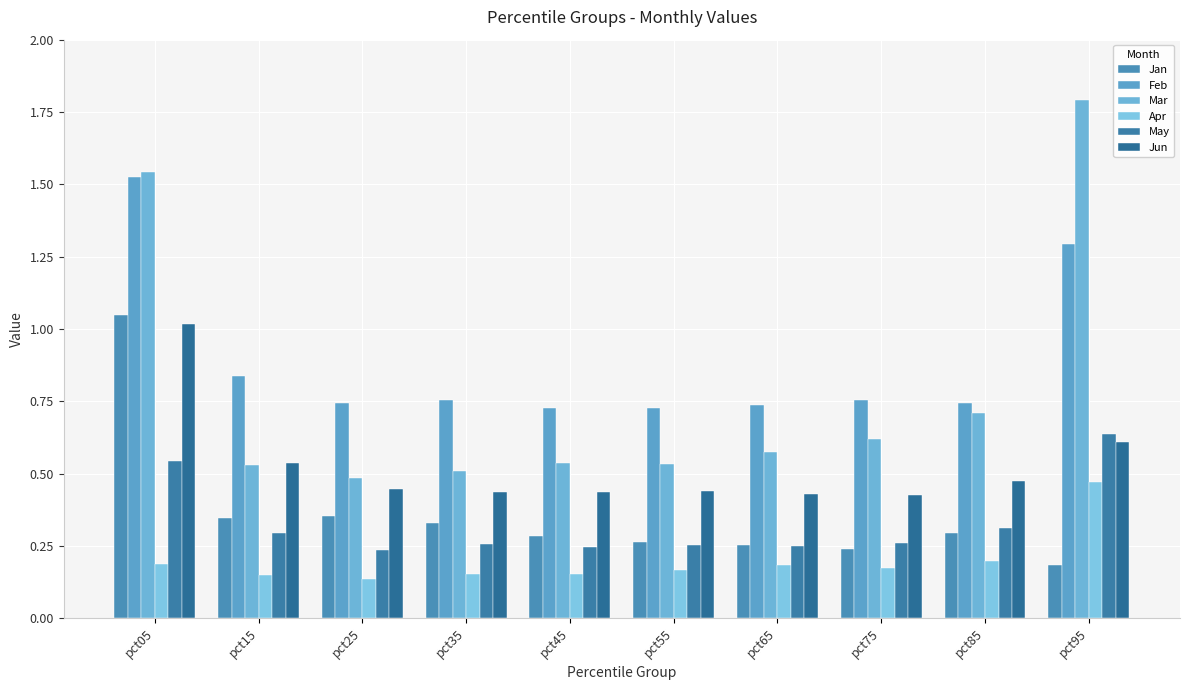

The Apr series shows 0.1 at pct25. True or false?

True